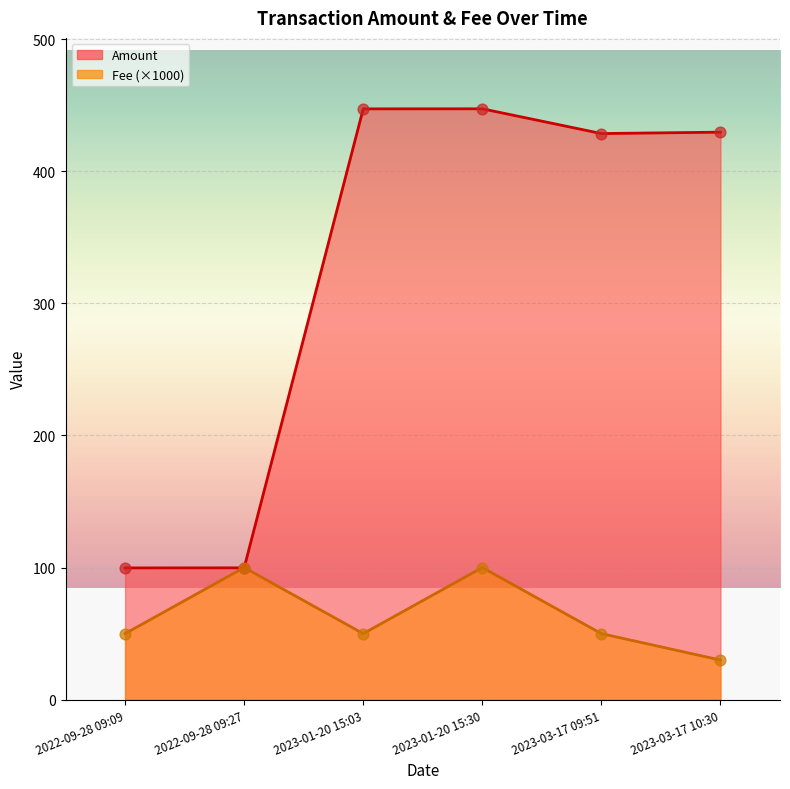

Which series contains the highest Y value?

Amount